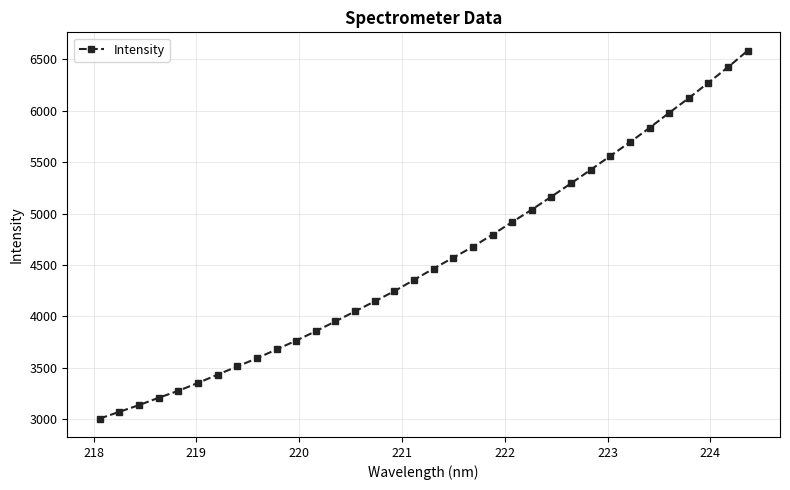

What is the difference between the maximum and minimum values?

3580.5